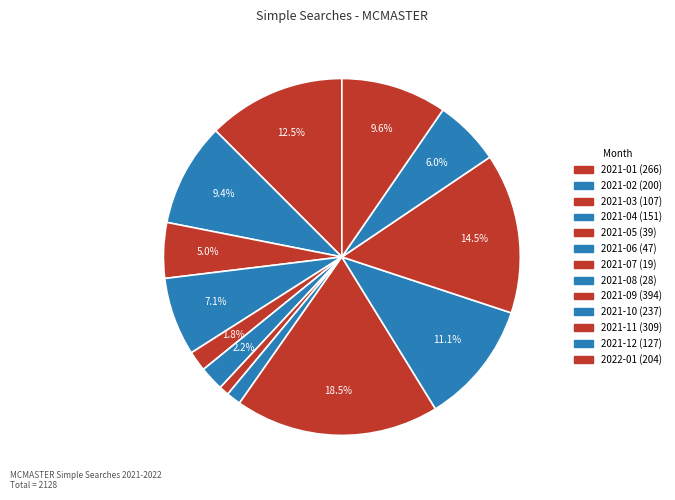

Does any single category account for the majority?

No